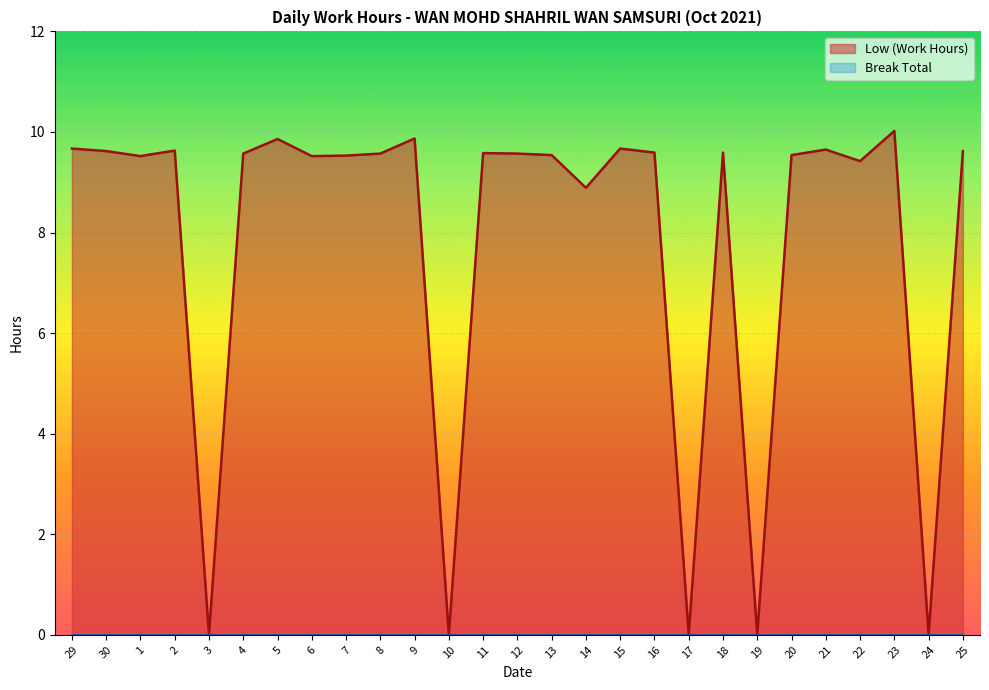

How many categories are shown in the chart?

27